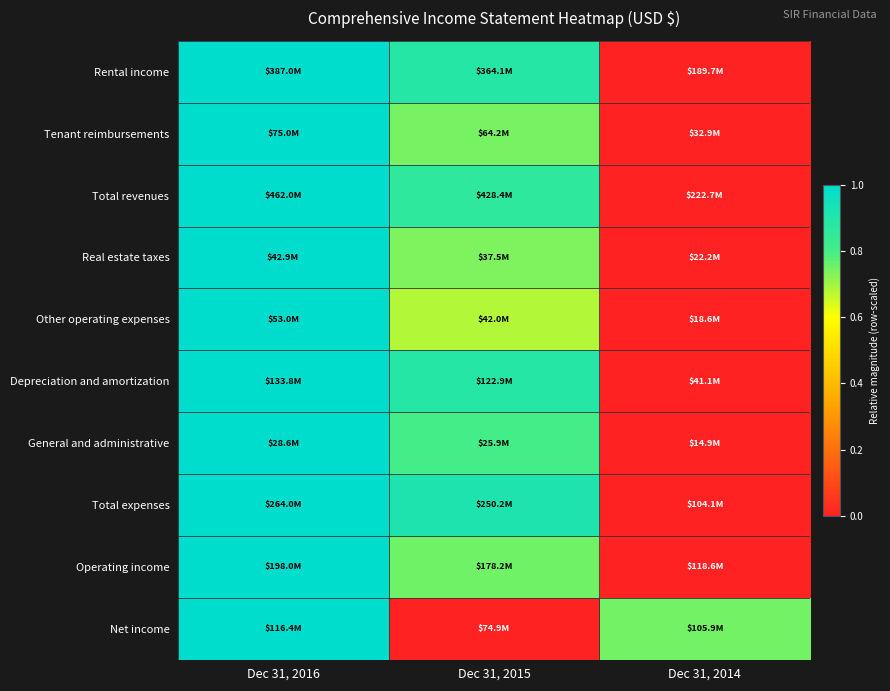

Reading right to left, transcribe all the data shown in this chart.

Rental income: Dec 31, 2014=0.0	Dec 31, 2015=0.9	Dec 31, 2016=1.0
Tenant reimbursements: Dec 31, 2014=0.0	Dec 31, 2015=0.7	Dec 31, 2016=1.0
Total revenues: Dec 31, 2014=0.0	Dec 31, 2015=0.9	Dec 31, 2016=1.0
Real estate taxes: Dec 31, 2014=0.0	Dec 31, 2015=0.7	Dec 31, 2016=1.0
Other operating expenses: Dec 31, 2014=0.0	Dec 31, 2015=0.7	Dec 31, 2016=1.0
Depreciation and amortization: Dec 31, 2014=0.0	Dec 31, 2015=0.9	Dec 31, 2016=1.0
General and administrative: Dec 31, 2014=0.0	Dec 31, 2015=0.8	Dec 31, 2016=1.0
Total expenses: Dec 31, 2014=0.0	Dec 31, 2015=0.9	Dec 31, 2016=1.0
Operating income: Dec 31, 2014=0.0	Dec 31, 2015=0.8	Dec 31, 2016=1.0
Net income: Dec 31, 2014=0.7	Dec 31, 2015=0.0	Dec 31, 2016=1.0